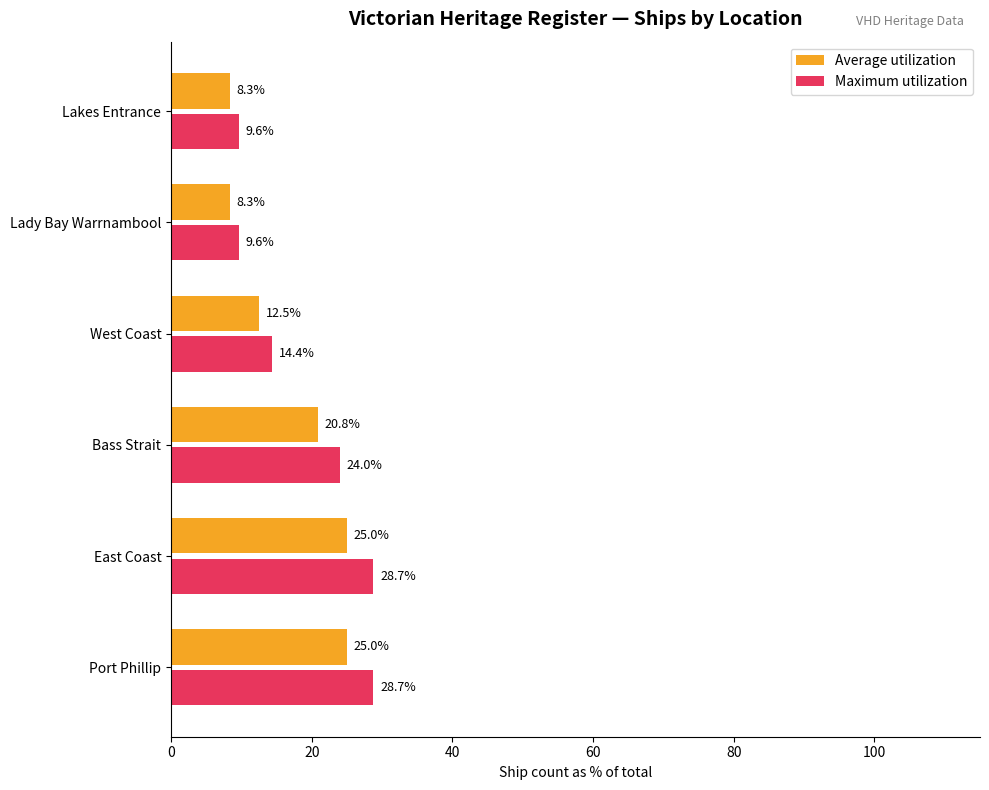

Between Port Phillip and West Coast, which series saw the biggest shift?

Maximum utilization